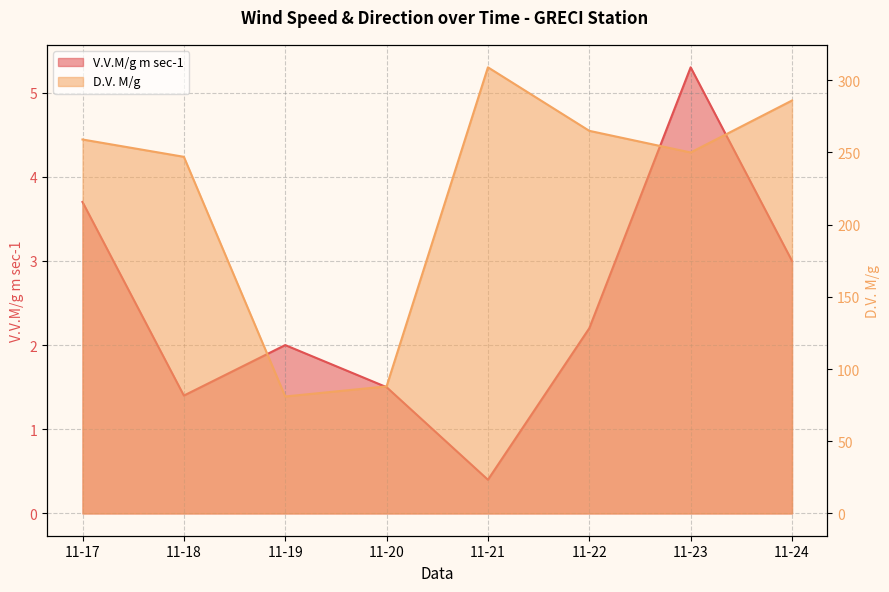

True or false: V.V.M/g m sec-1 and D.V. M/g cross at least once.

False